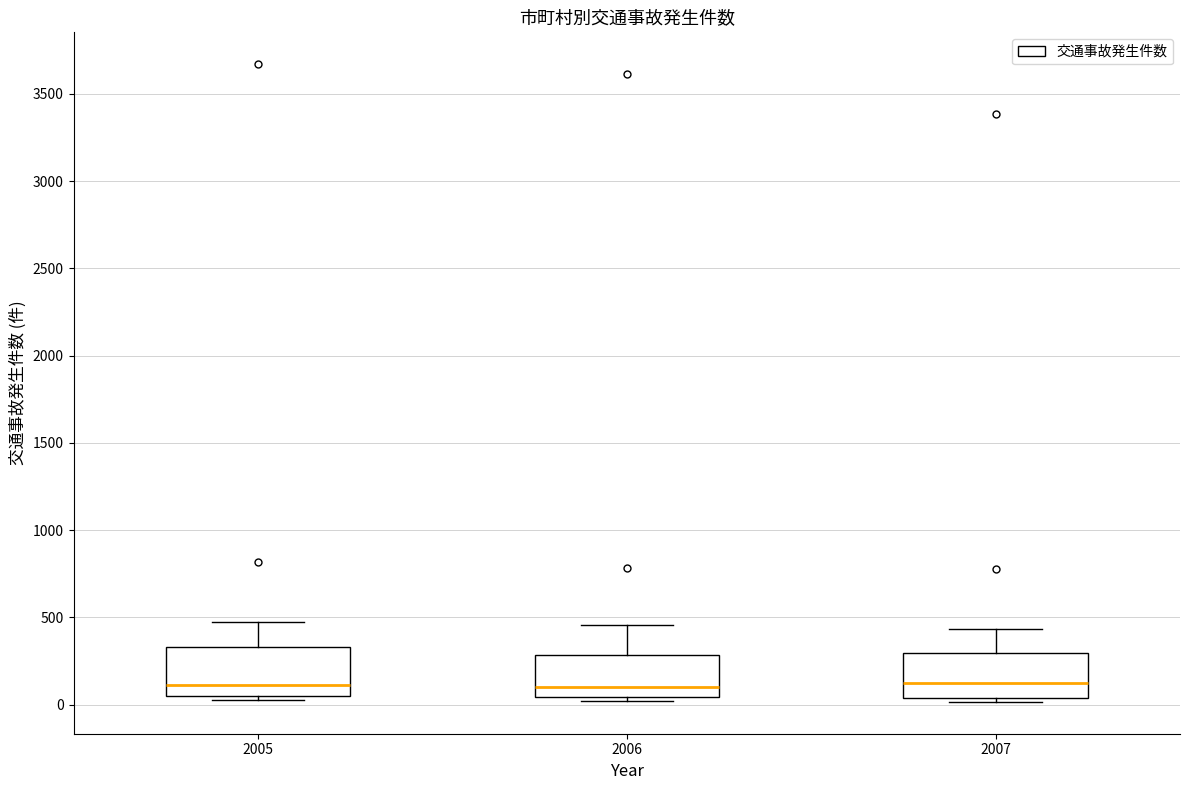

Reading left to right, transcribe this box plot: for each box, give where its median line is, the range the box spans, and where its two whiskers end, as read against the y-axis. The values are not printed on the chart, so give them approximately, as read against the axis.

2005: median 100, box 50 to 350, whiskers 50 (just below the box's lower edge) to 500
2006: median 100, box 50 to 300, whiskers 0 to 450
2007: median 150, box 50 to 300, whiskers 0 to 450